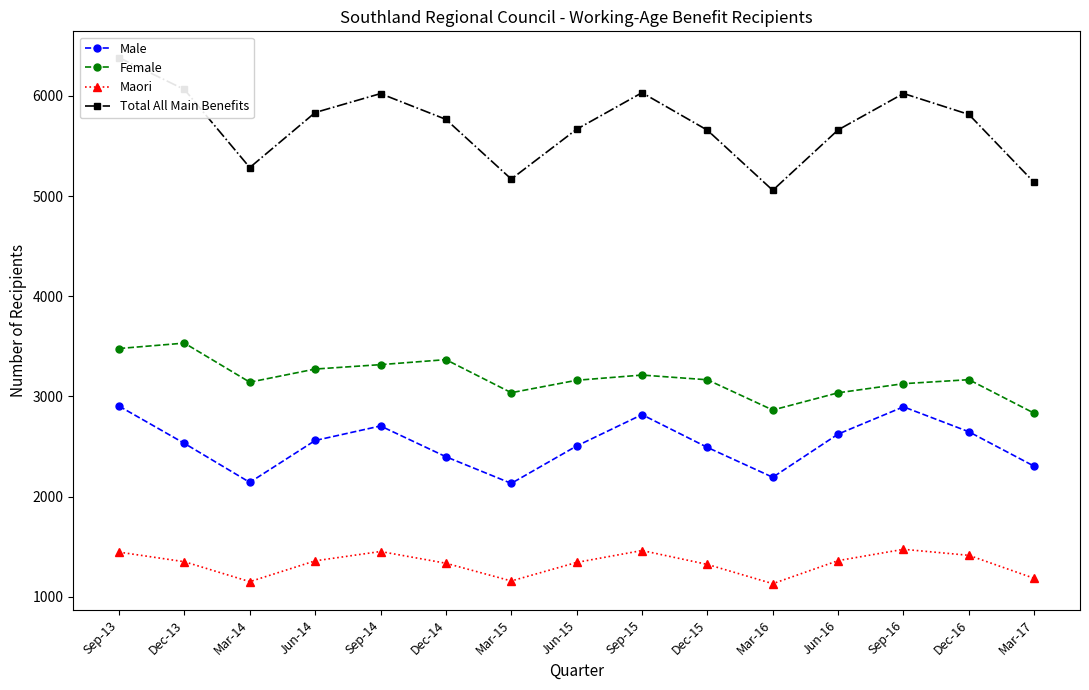

At which category is the sum across all series the highest?

Sep-13